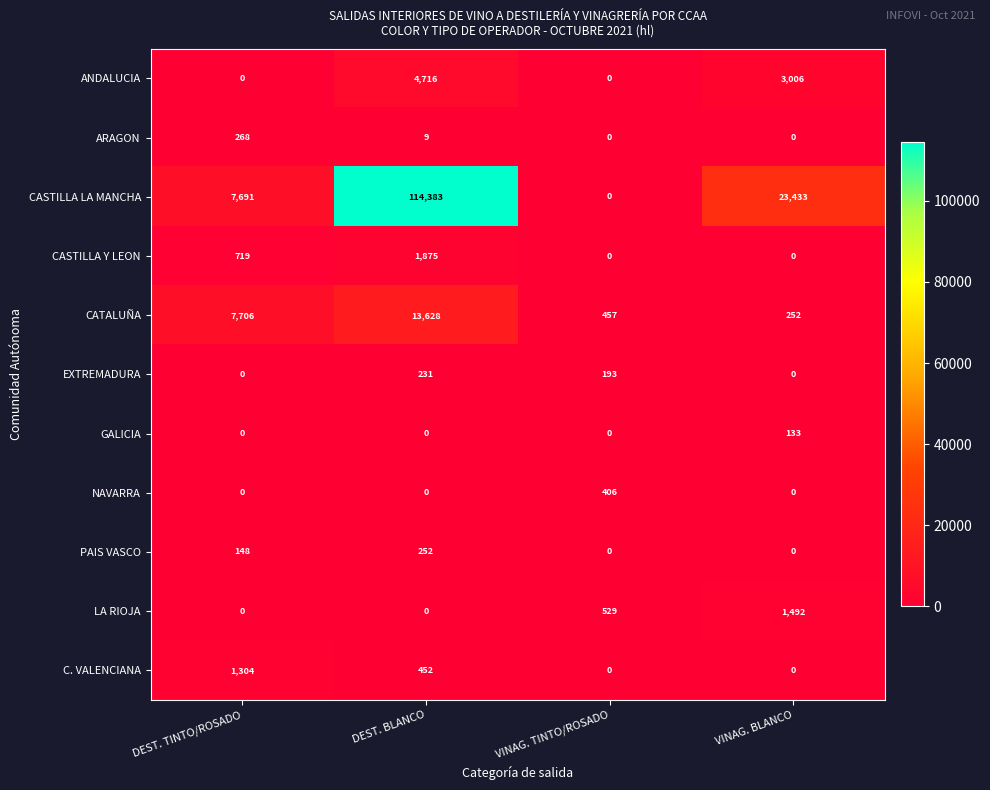

What is the sum of all NAVARRA values?

406